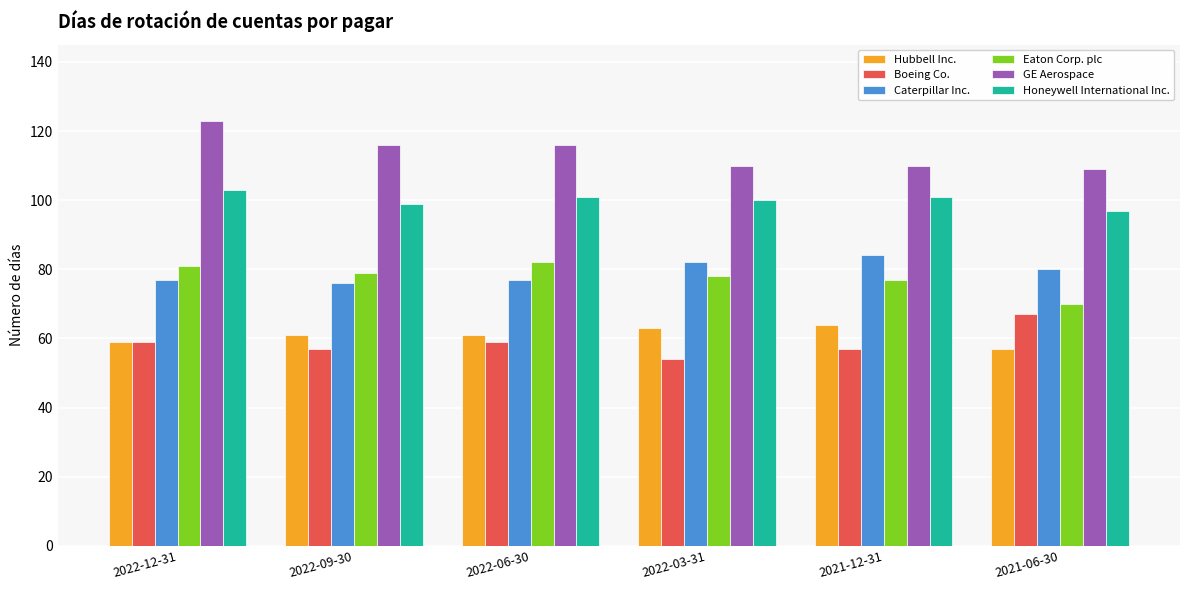

What is the minimum value shown in the chart?

54